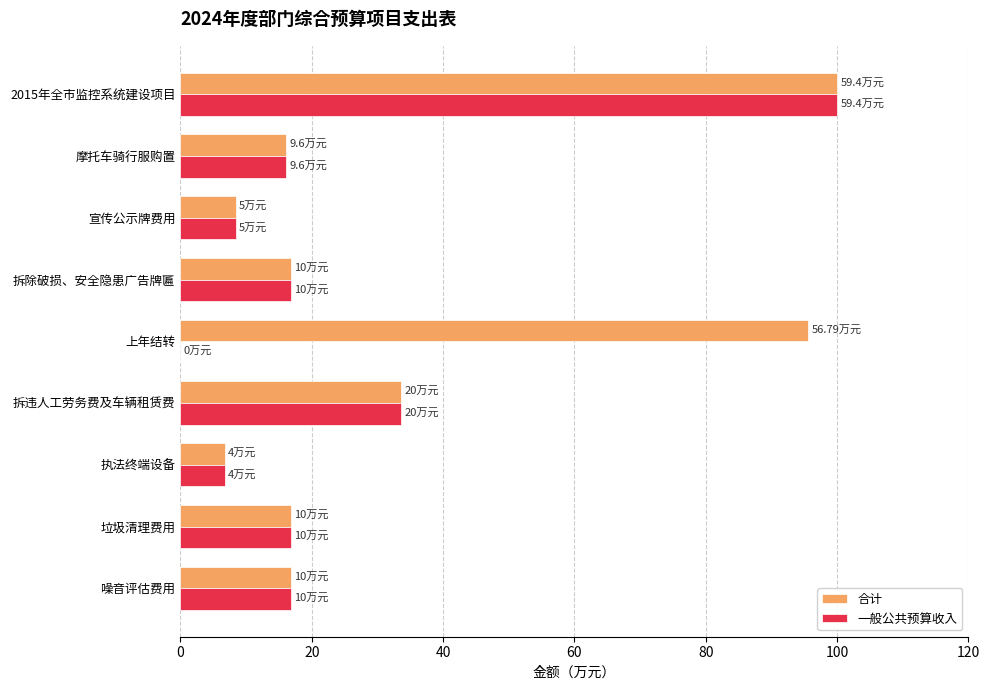

What is the total value across all series at 宣传公示牌费用?

16.8